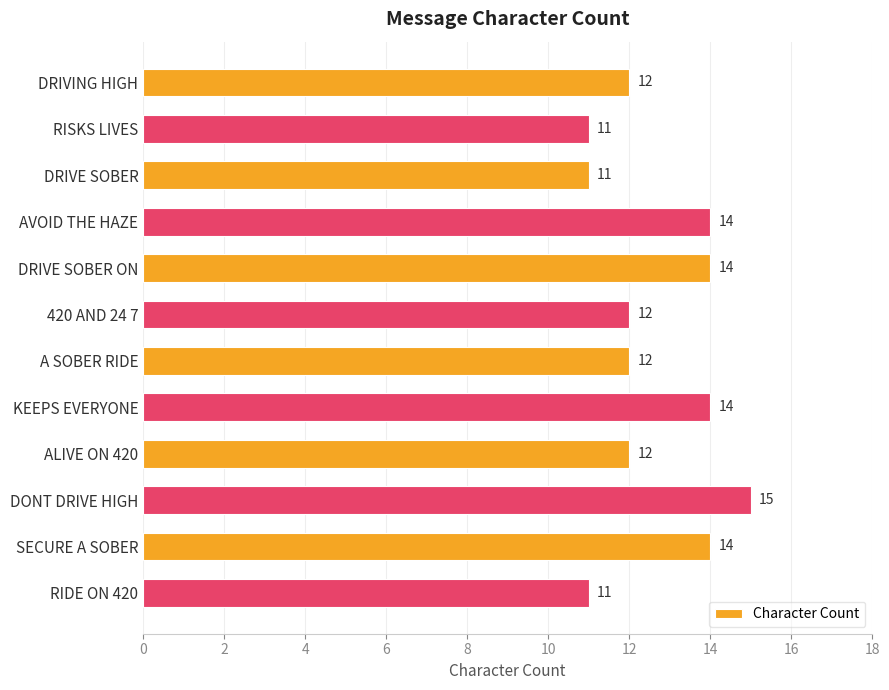

What is the sum of all values?

152